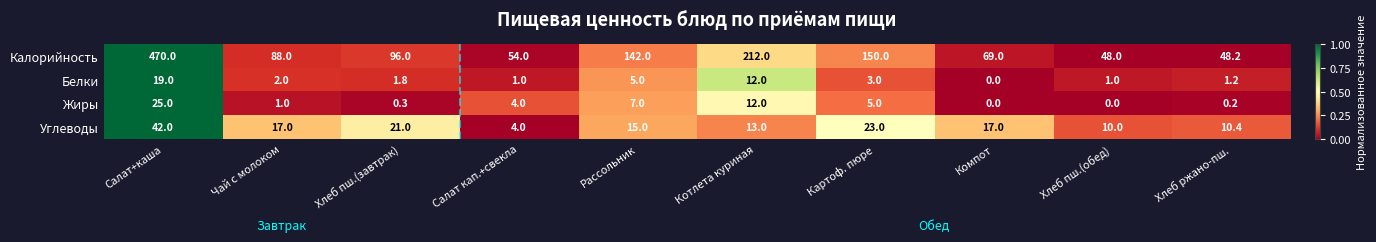

True or false: Жиры has a value of 0.0 at Хлеб пш.(обед).

True